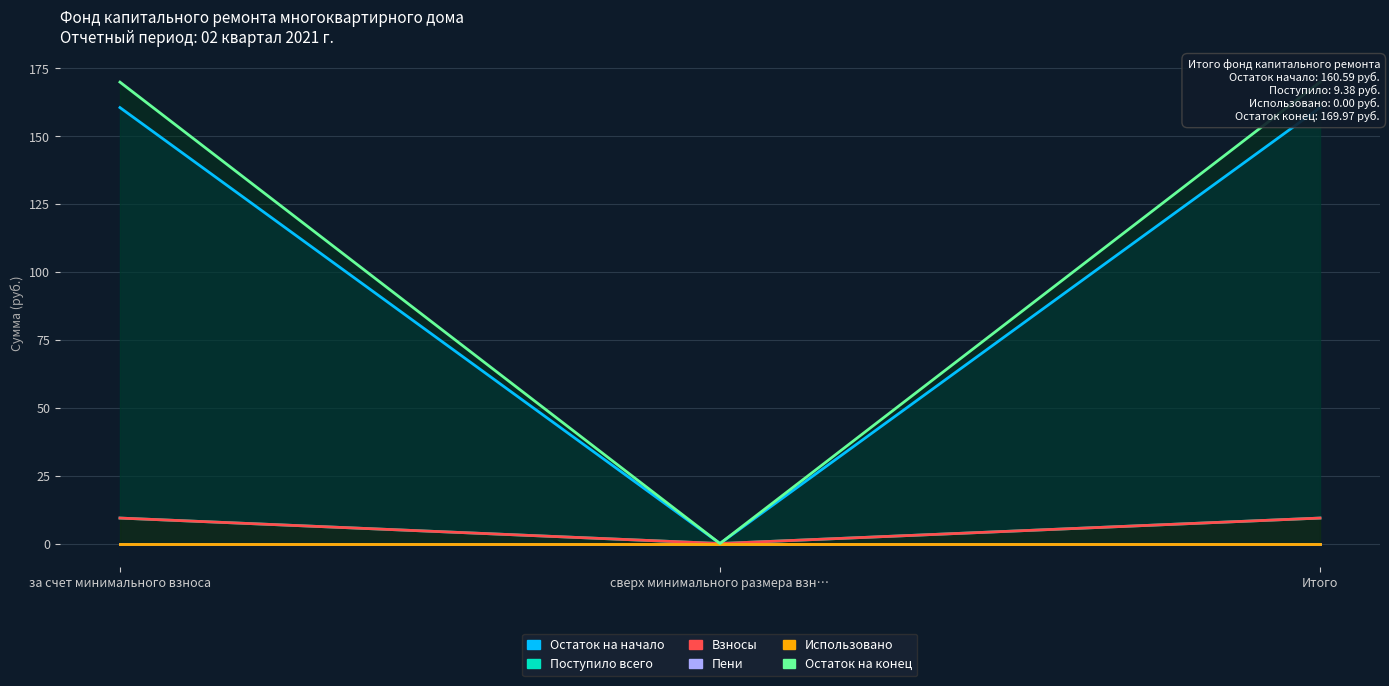

At which category does the chart reach its peak across all series?

за счет минимального взноса